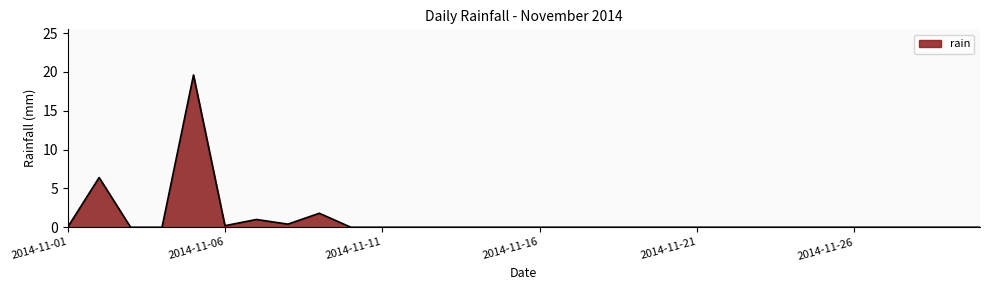

Reading left to right, transcribe all the data shown in this chart.

0.0	6.4	0.0	0.0	19.6	0.2	1.0	0.4	1.8	0.0	0.0	0.0	0.0	0.0	0.0	0.0	0.0	0.0	0.0	0.0	0.0	0.0	0.0	0.0	0.0	0.0	0.0	0.0	0.0	0.0